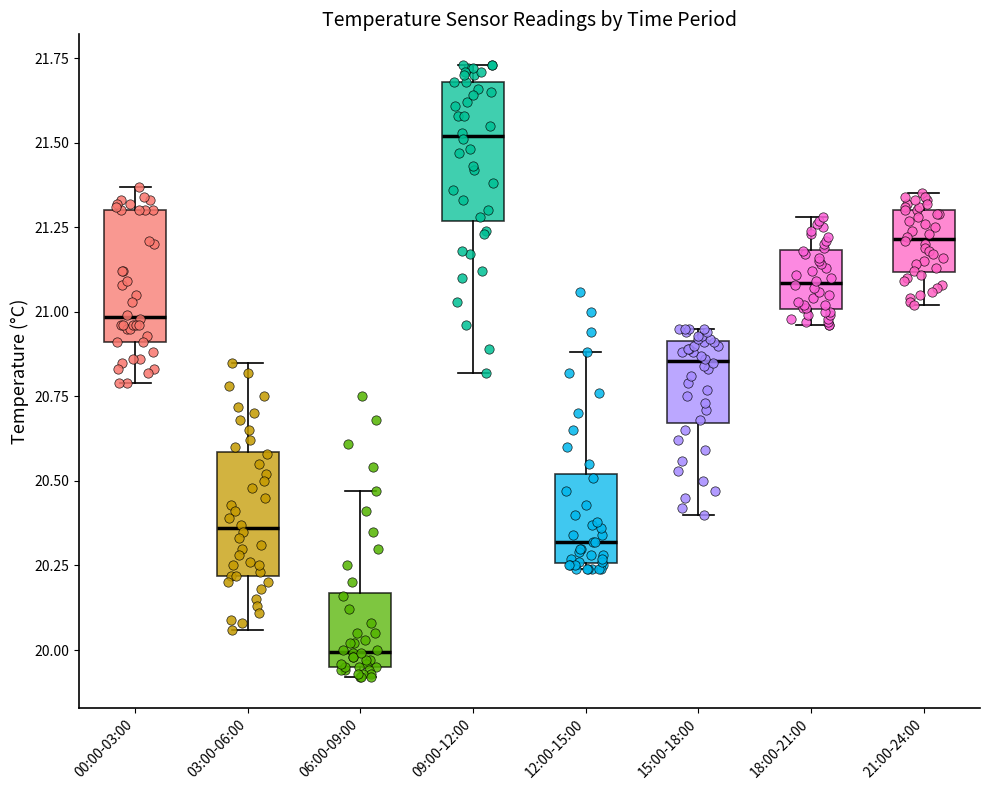

Reading left to right, read every box against the y-axis: the position of its median line, the range the box covers, and the ends of its whiskers. The values are not printed on the chart, so give them approximately, as read against the axis.

00:00-03:00: median 21.00, box 20.90 to 21.30, whiskers 20.80 to 21.35
03:00-06:00: median 20.35, box 20.20 to 20.60, whiskers 20.05 to 20.85
06:00-09:00: median 20.00, box 19.95 to 20.15, whiskers 19.90 to 20.45
09:00-12:00: median 21.50, box 21.25 to 21.70, whiskers 20.80 to 21.75
12:00-15:00: median 20.30, box 20.25 to 20.50, whiskers 20.25 (just below the box's lower edge) to 20.90
15:00-18:00: median 20.85, box 20.65 to 20.90, whiskers 20.40 to 20.95
18:00-21:00: median 21.10, box 21.00 to 21.20, whiskers 20.95 to 21.30
21:00-24:00: median 21.20, box 21.10 to 21.30, whiskers 21.00 to 21.35